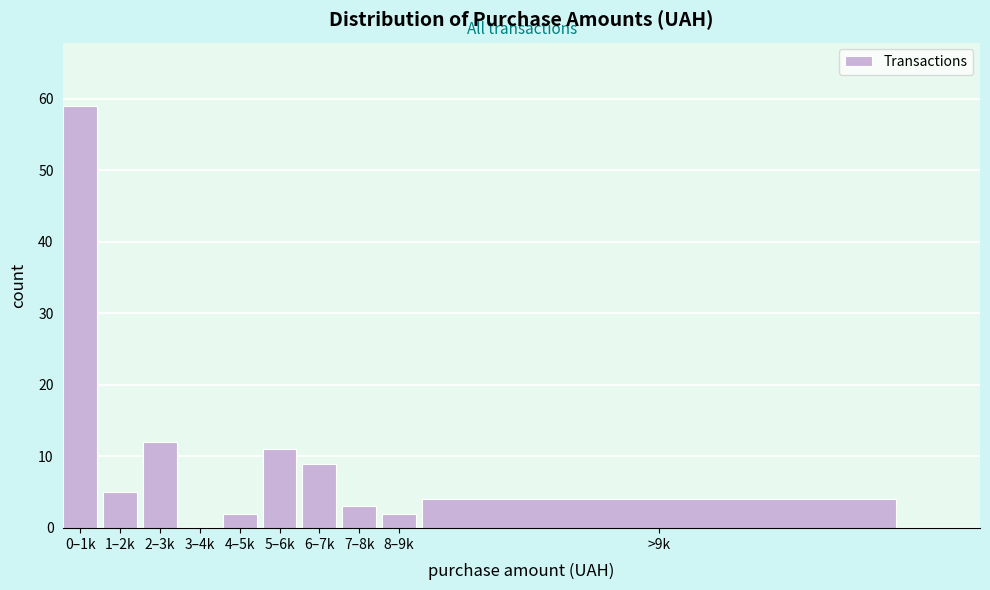

Reading left to right, transcribe all the data shown in this chart.

0–1k=59	1–2k=5	2–3k=12	3–4k=0	4–5k=2	5–6k=11	6–7k=9	7–8k=3	8–9k=2	>9k=4